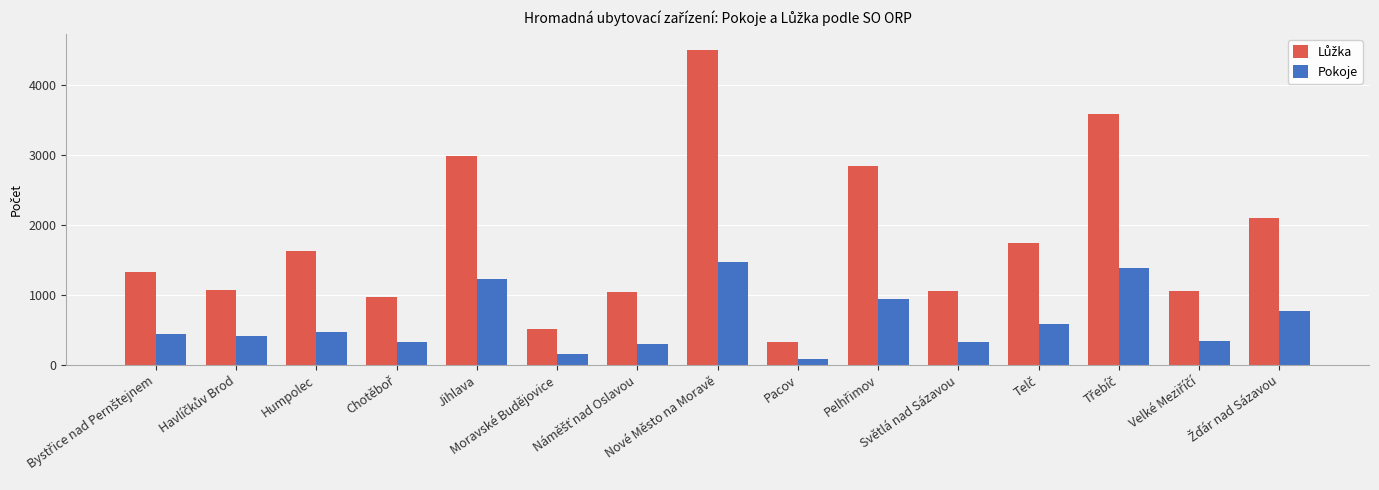

What is the greatest value displayed?

4500